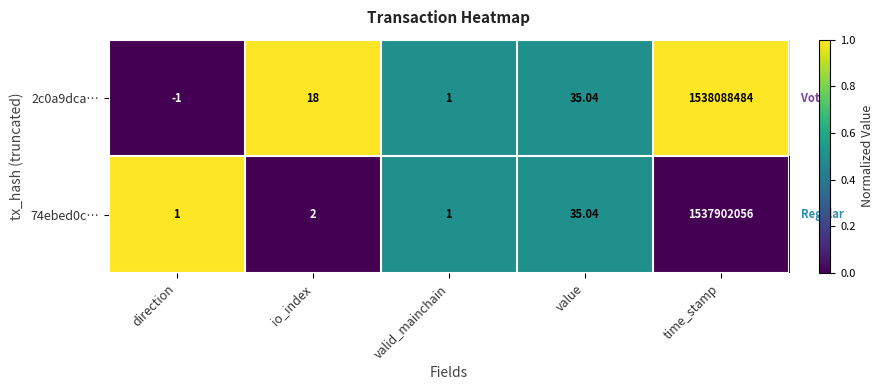

At which category does the chart reach its minimum across all series?

direction